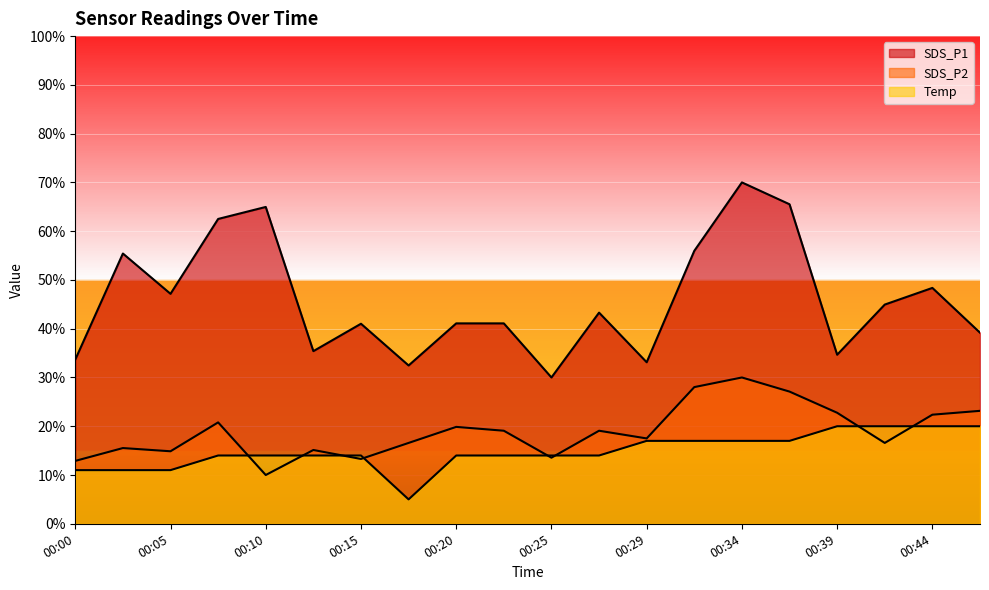

Is the value of SDS_P2 at 00:44 greater than the value of SDS_P1 at 00:00?

No